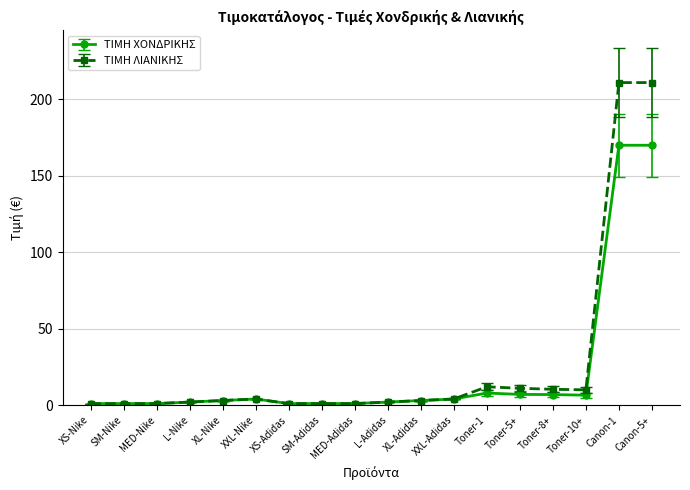

Which series has the widest spread of values?

ΤΙΜΗ ΛΙΑΝΙΚΗΣ